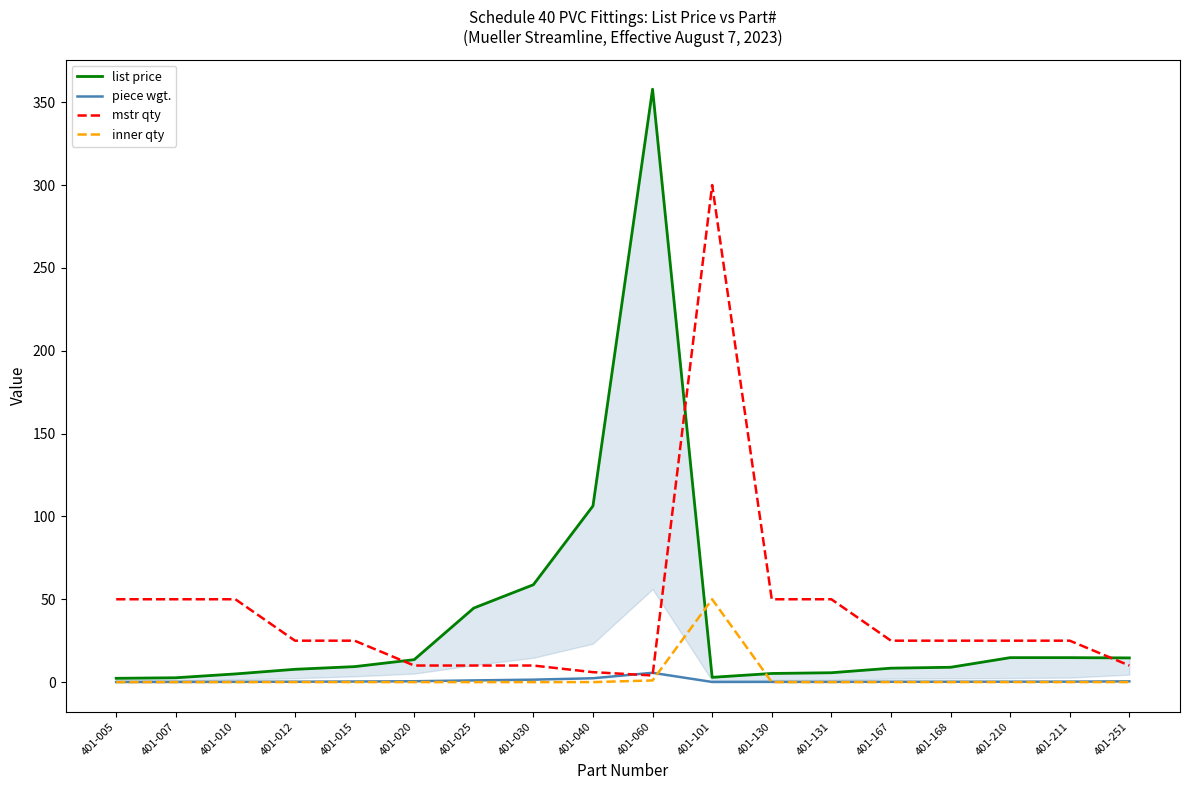

Reading left to right, transcribe all the data shown in this chart.

list price: 401-005=2.3	401-007=2.6	401-010=4.9	401-012=7.7	401-015=9.3	401-020=13.5	401-025=44.7	401-030=58.8	401-040=106.3	401-060=357.9	401-101=2.9	401-130=5.2	401-131=5.7	401-167=8.4	401-168=8.9	401-210=14.8	401-211=14.8	401-251=14.6
piece wgt.: 401-005=0.1	401-007=0.1	401-010=0.2	401-012=0.2	401-015=0.3	401-020=0.5	401-025=1.0	401-030=1.5	401-040=2.3	401-060=5.6	401-101=0.1	401-130=0.1	401-131=0.1	401-167=0.2	401-168=0.2	401-210=0.2	401-211=0.3	401-251=0.5
mstr qty: 401-005=50.0	401-007=50.0	401-010=50.0	401-012=25.0	401-015=25.0	401-020=10.0	401-025=10.0	401-030=10.0	401-040=6.0	401-060=4.0	401-101=300.0	401-130=50.0	401-131=50.0	401-167=25.0	401-168=25.0	401-210=25.0	401-211=25.0	401-251=10.0
inner qty: 401-005=0.0	401-007=0.0	401-010=0.0	401-012=0.0	401-015=0.0	401-020=0.0	401-025=0.0	401-030=0.0	401-040=0.0	401-060=1.0	401-101=50.0	401-130=0.0	401-131=0.0	401-167=0.0	401-168=0.0	401-210=0.0	401-211=0.0	401-251=0.0